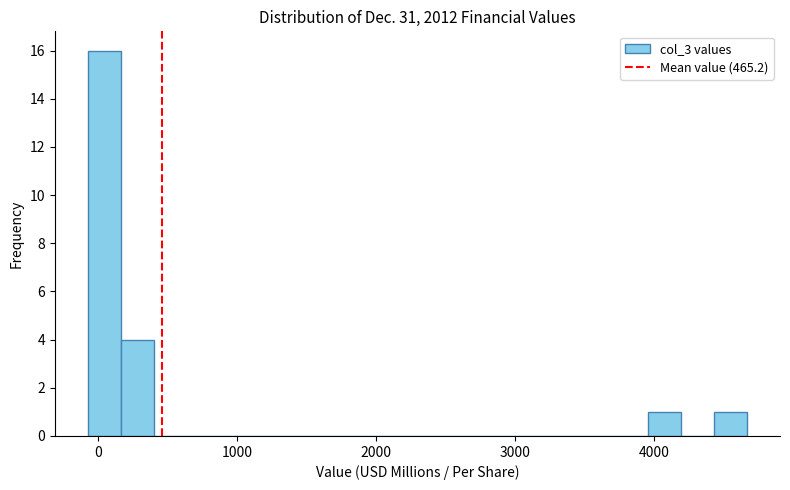

Read against the x-axis, roughly where is the centre of the tallest bar?

0